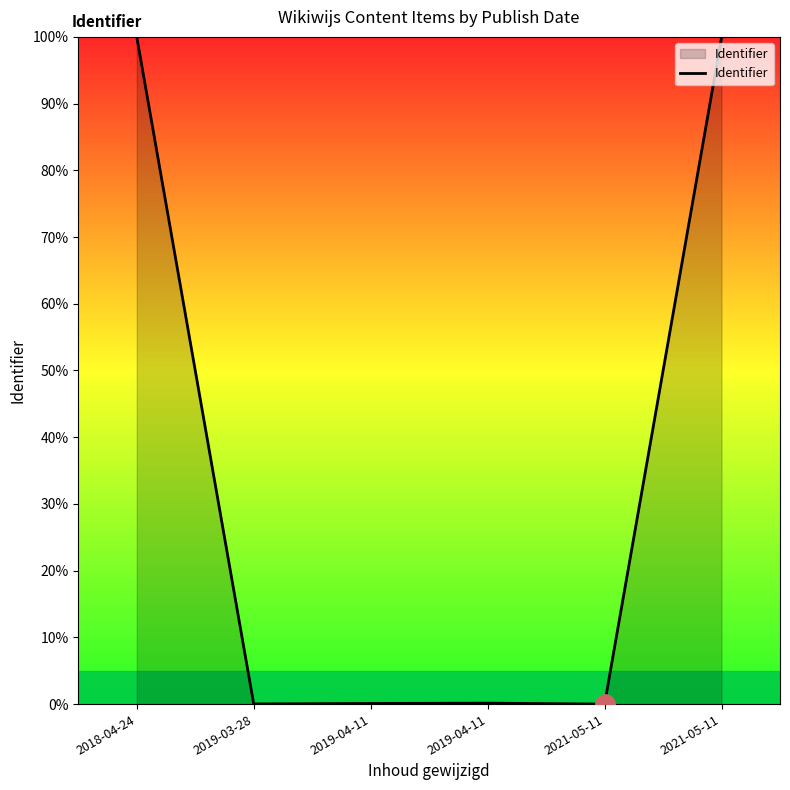

How many lines are shown in the chart?

1